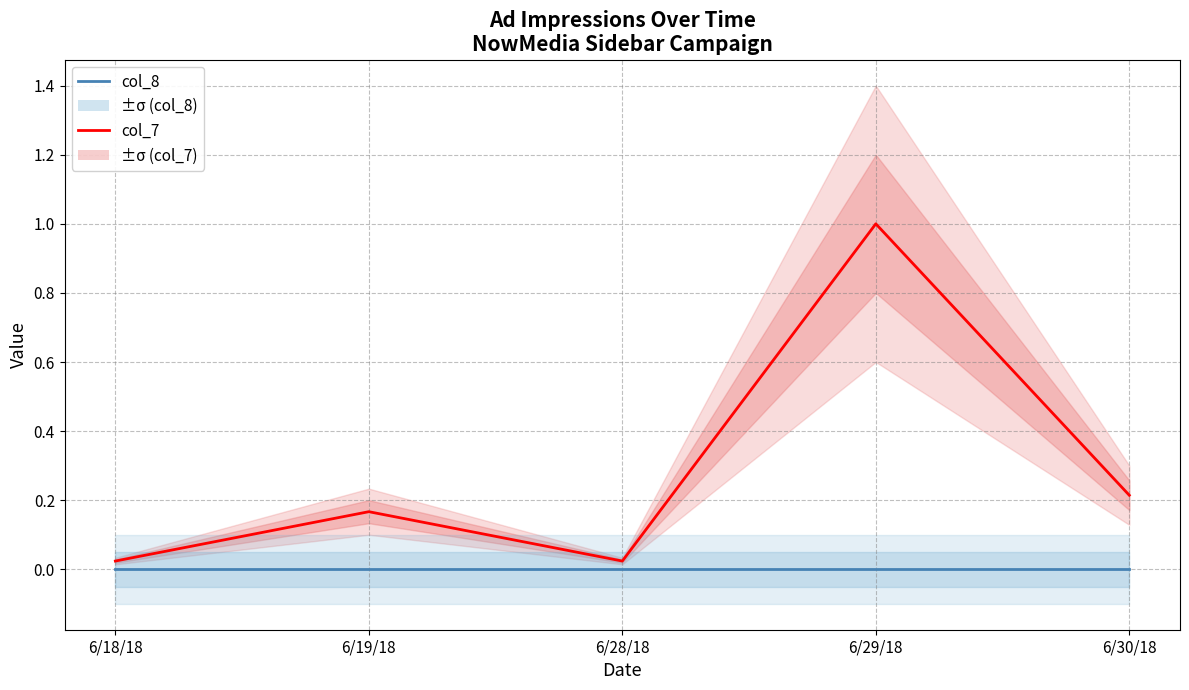

How many lines are shown in the chart?

2